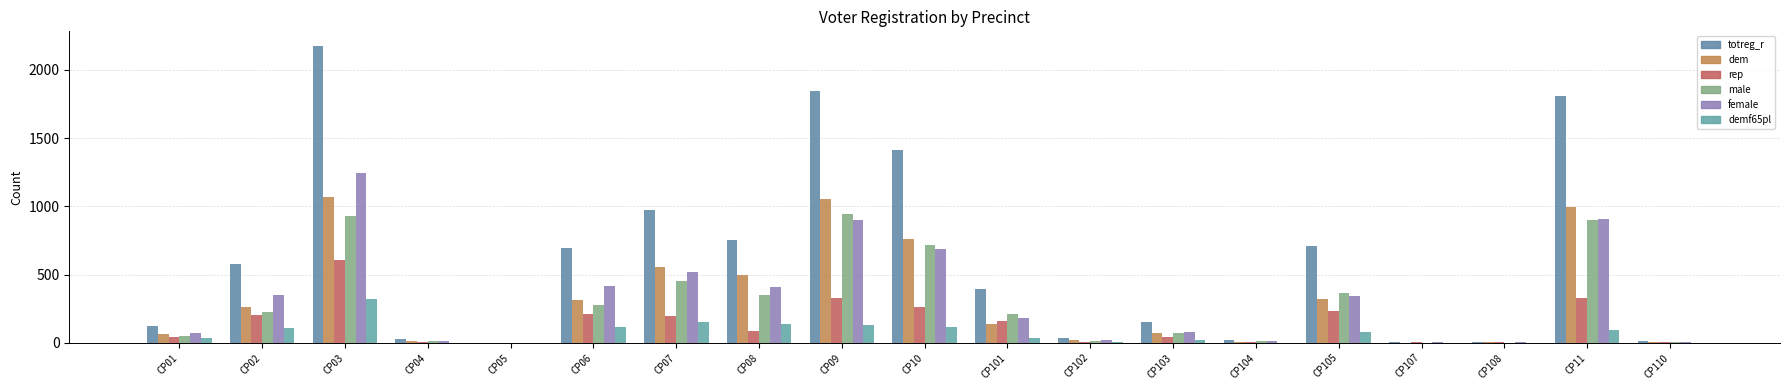

How many groups of bars are there?

19